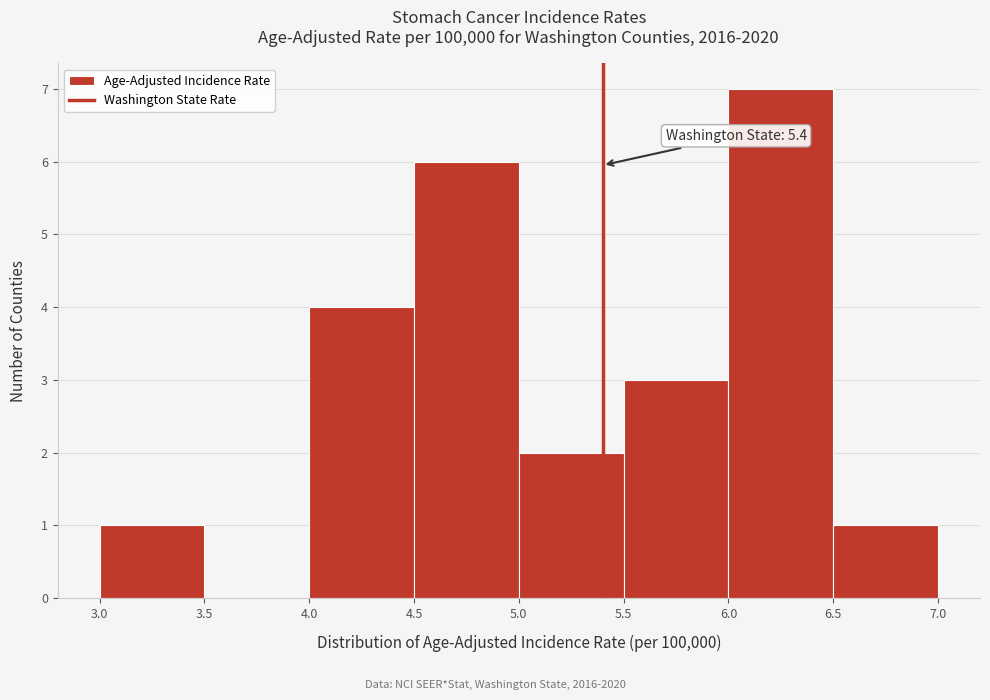

Which range on the x-axis has the tallest bar?

6.0 to 6.5